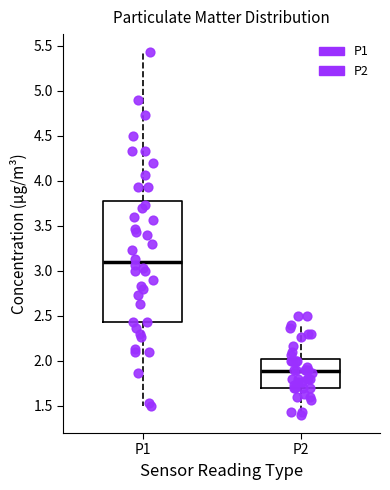

Reading left to right, read every box against the y-axis: the position of its median line, the range the box covers, and the ends of its whiskers. The values are not printed on the chart, so give them approximately, as read against the axis.

P1: median 3.10, box 2.45 to 3.80, whiskers 1.50 to 5.45
P2: median 1.90, box 1.70 to 2.00, whiskers 1.40 to 2.40